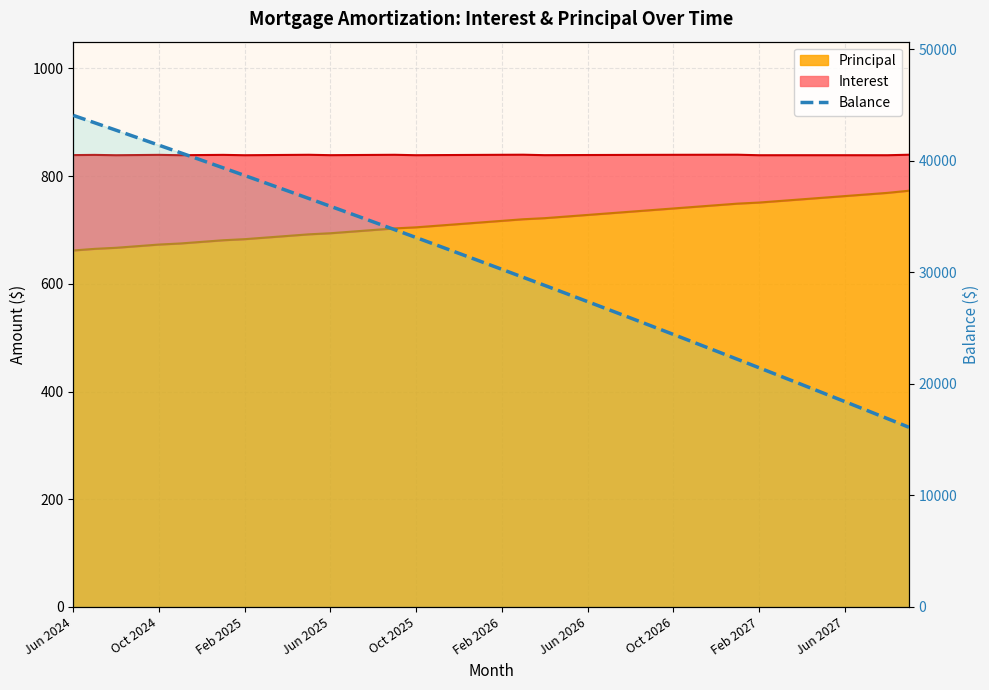

Which has a higher value, Jun 2025 or 39?

Jun 2025